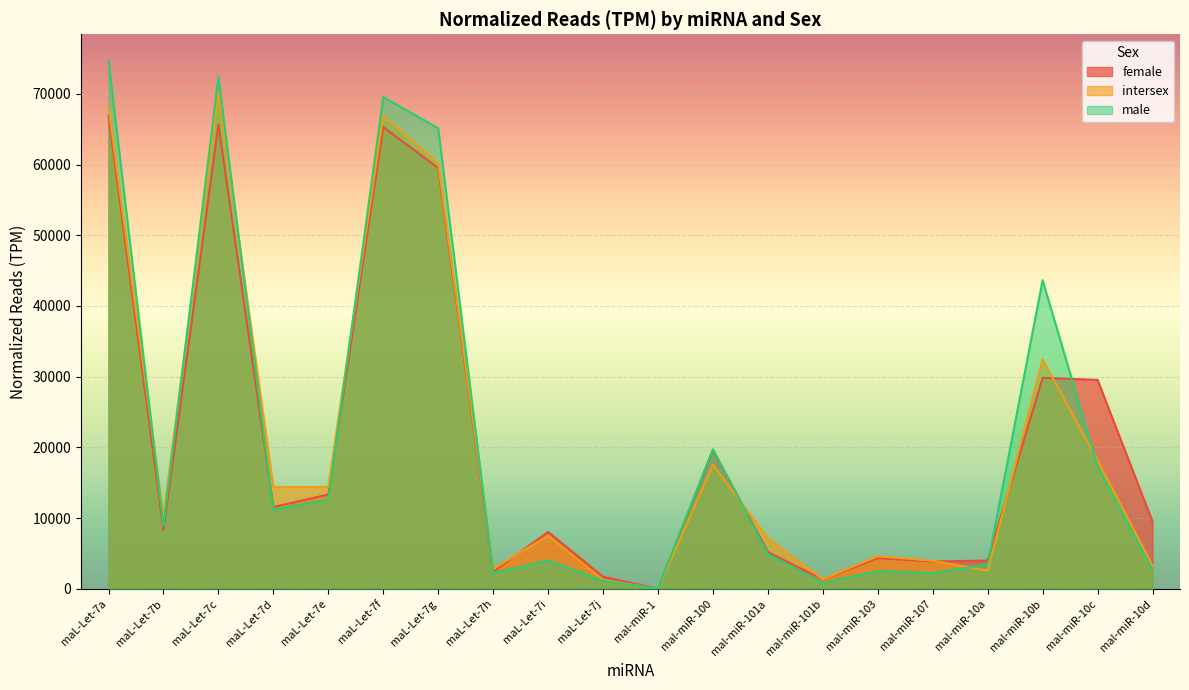

At which category is the sum across all series the highest?

maL-Let-7a